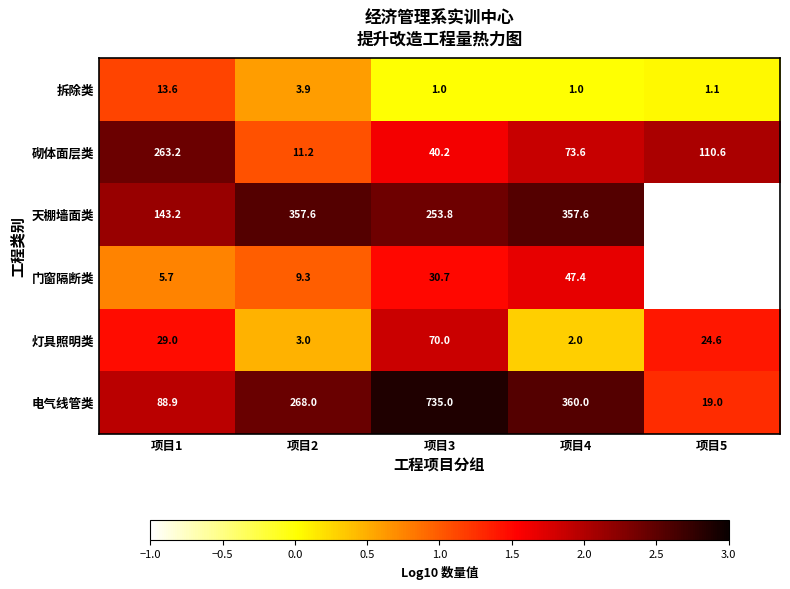

At 项目2, list the series in order from largest to smallest.

天棚墙面类, 电气线管类, 砌体面层类, 门窗隔断类, 拆除类, 灯具照明类